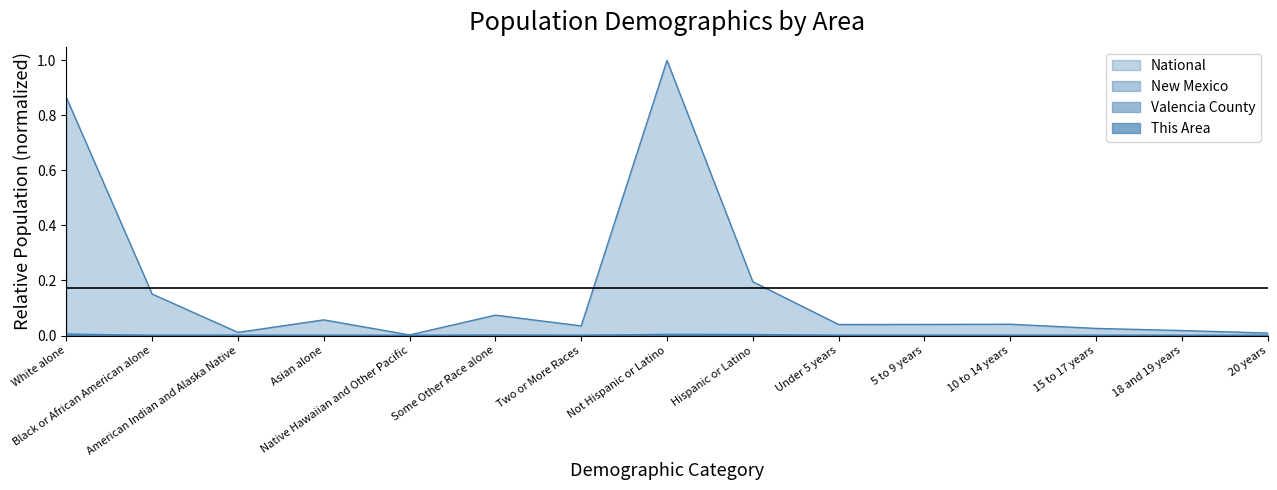

Between Two or More Races and 5 to 9 years, which series saw the biggest shift?

National